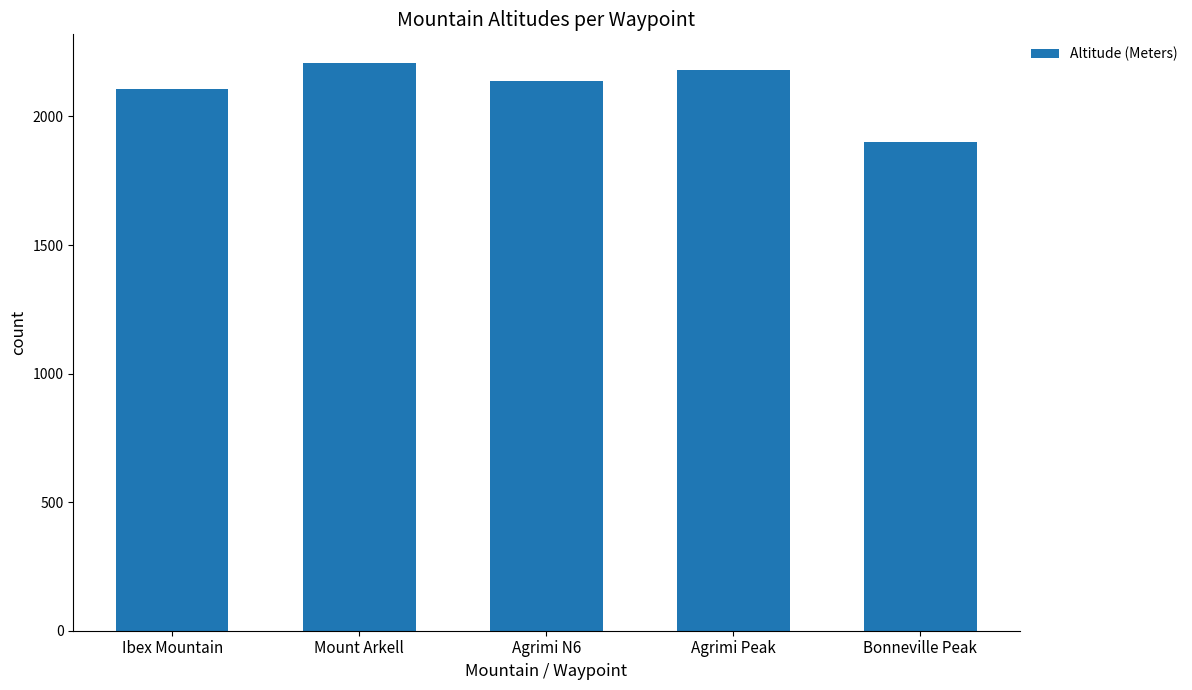

True or false: the data shows 1343 at Agrimi N6.

False